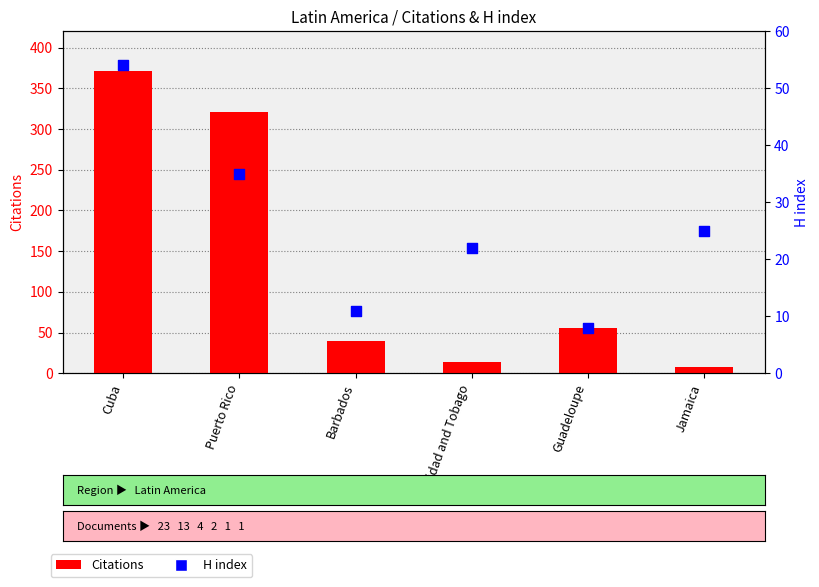

Which series contains the highest Y value?

Citations